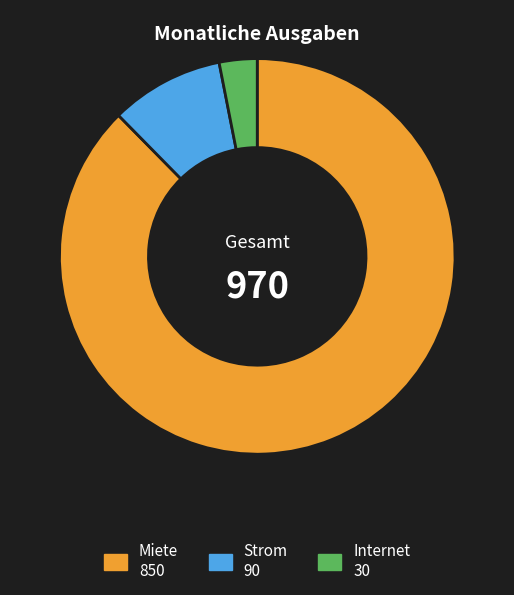

Do Miete and Internet together represent more than half of the pie?

Yes